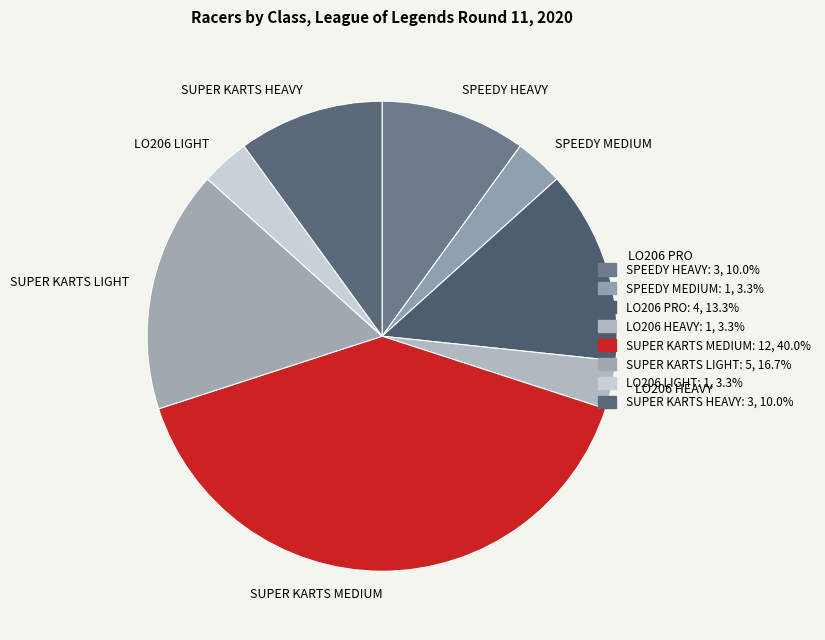

Do LO206 HEAVY and SUPER KARTS MEDIUM together represent more than half of the pie?

No